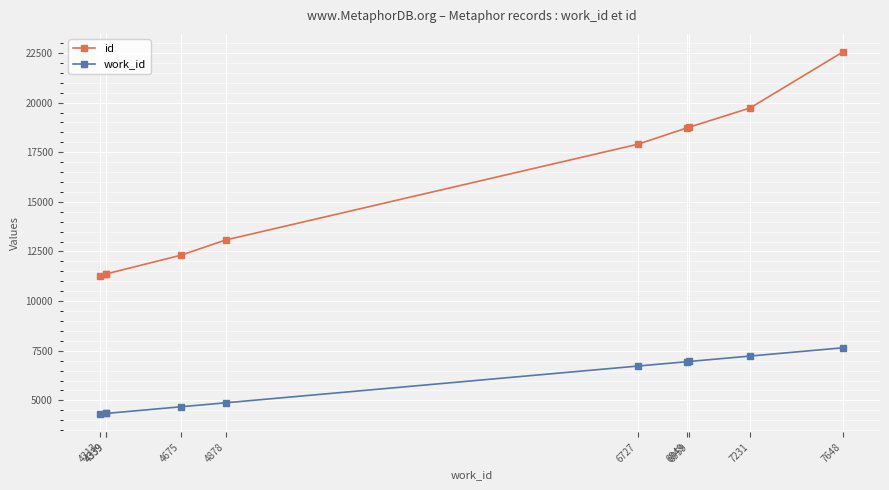

Which series has the widest spread of values?

id